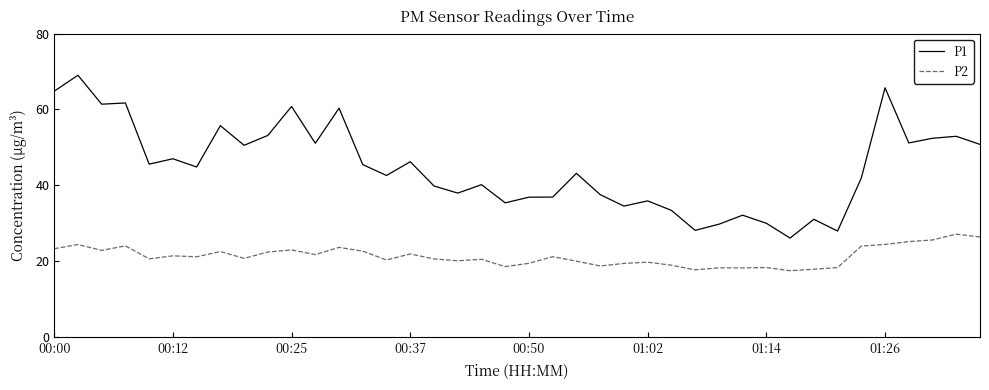

True or false: P1 and P2 intersect in this chart.

False